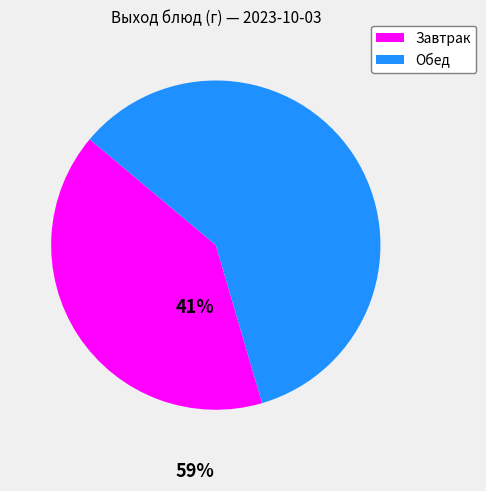

Is there any slice that represents more than half of the pie?

Yes